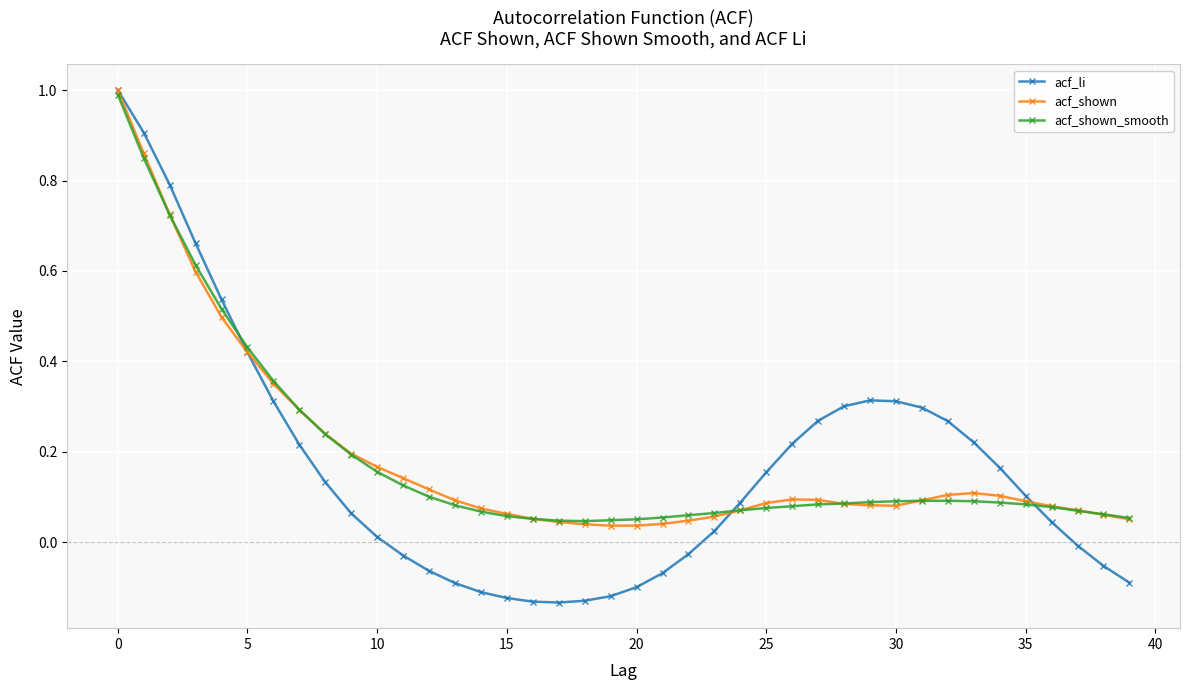

Which series has the largest range (max minus min)?

acf_li